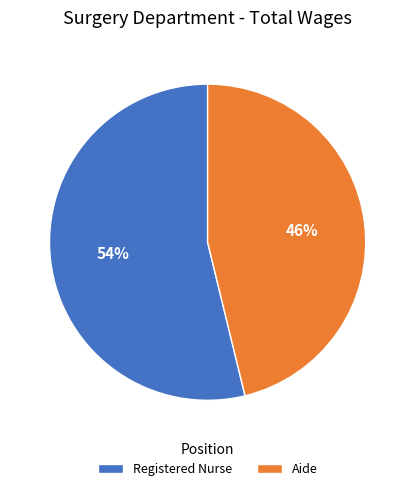

To the nearest percent, what is the combined percentage of Registered Nurse and Aide?

100%